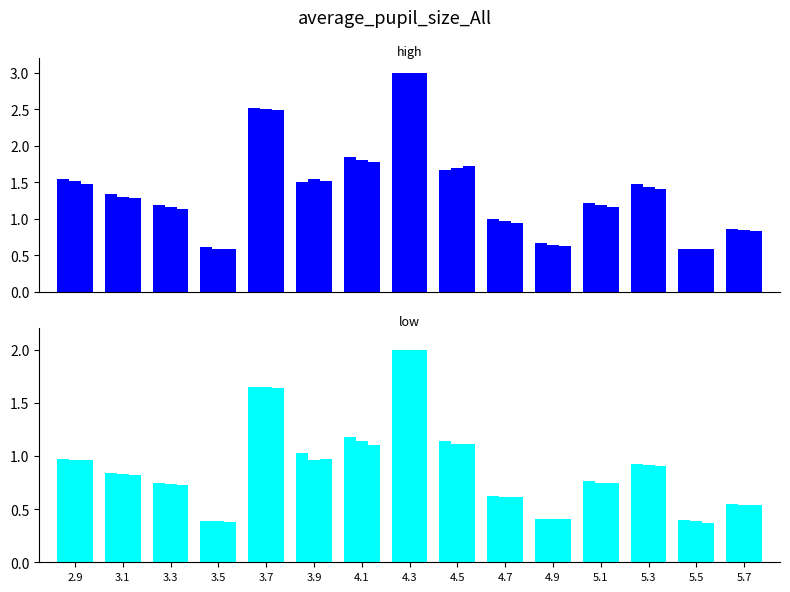

The value at 5.1 is 0.6. True or false?

False